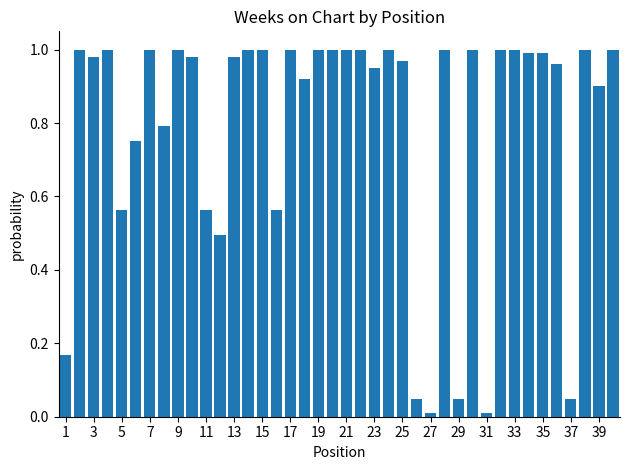

How many bars are there in total?

40